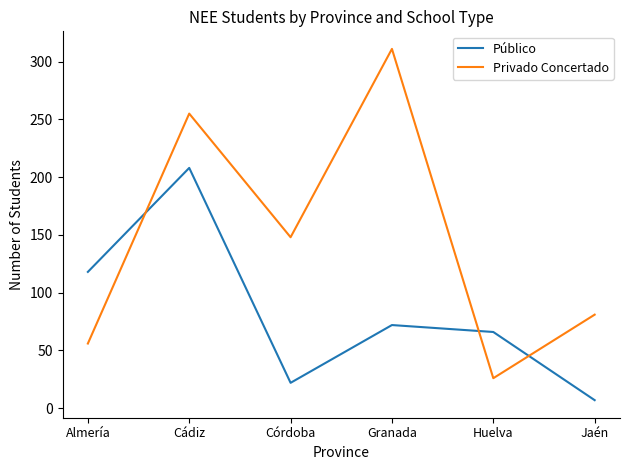

True or false: Público and Privado Concertado intersect in this chart.

True